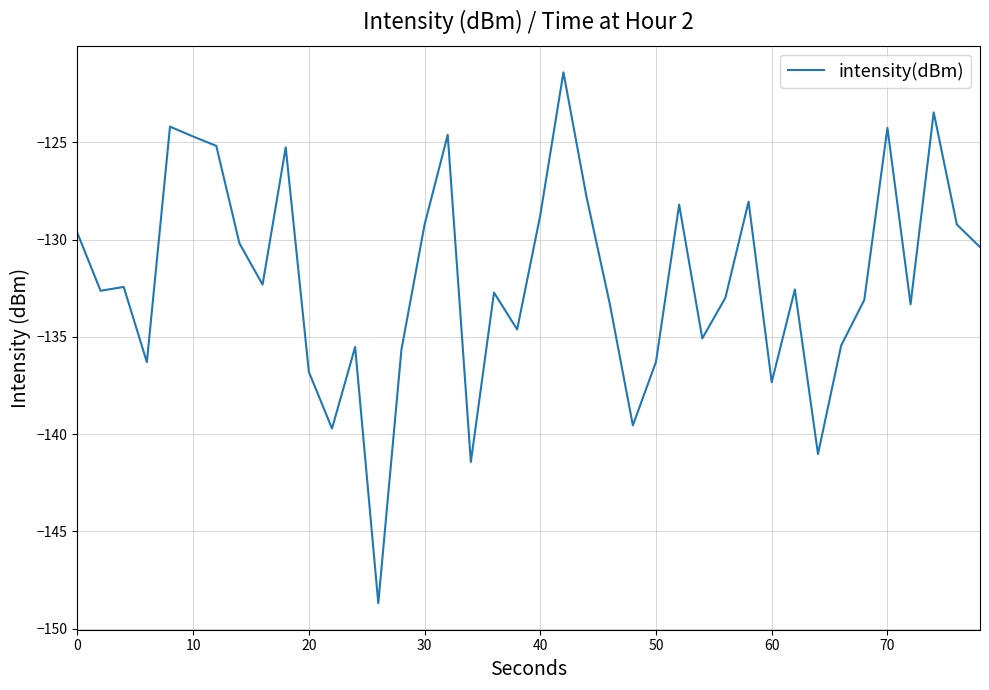

What is the maximum value shown in the chart?

-121.4